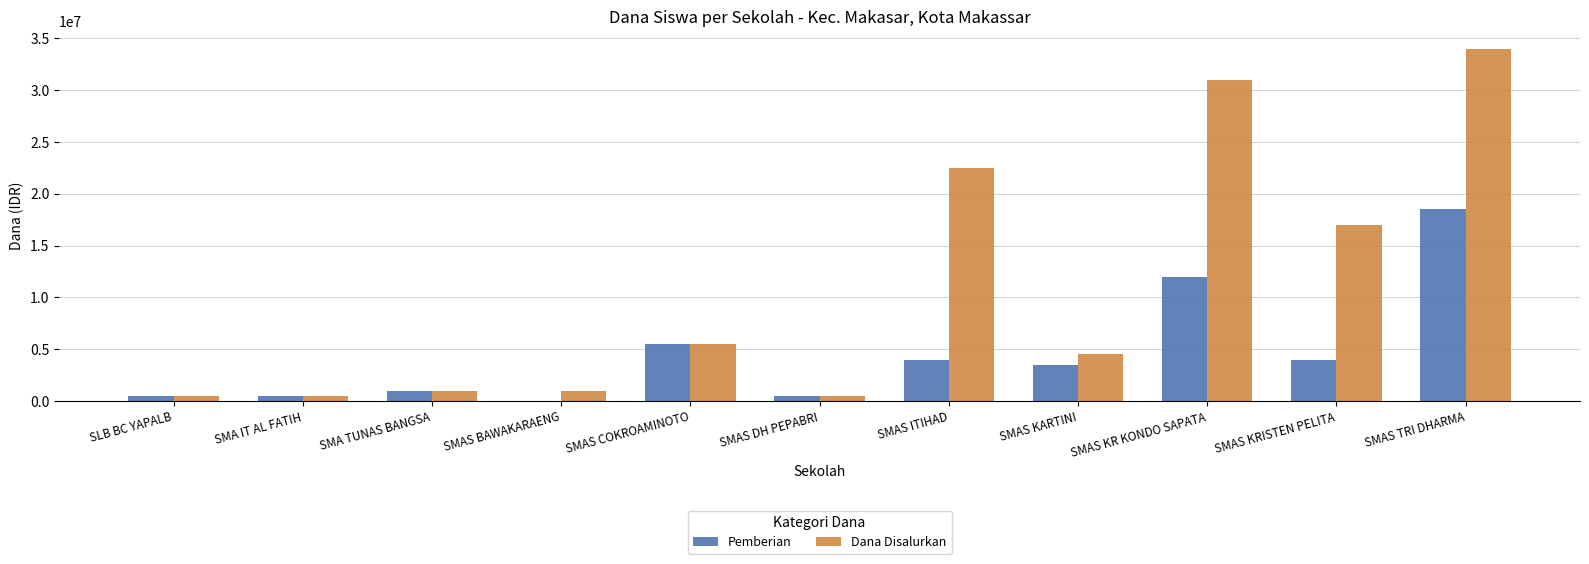

What are all the series names shown in the legend?

Pemberian, Dana Disalurkan